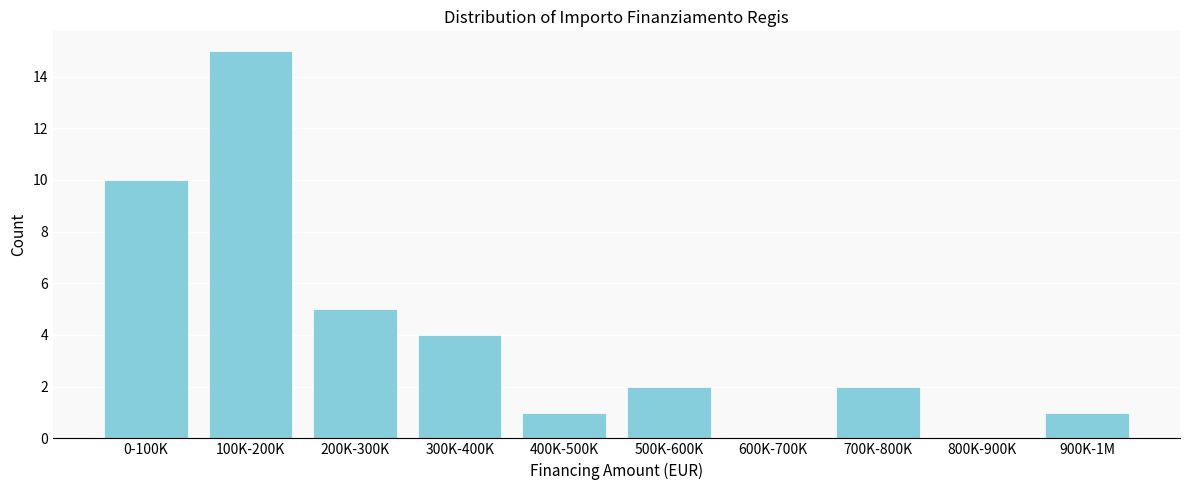

Reading left to right, transcribe all the data shown in this chart.

0-100K=10	100K-200K=15	200K-300K=5	300K-400K=4	400K-500K=1	500K-600K=2	600K-700K=0	700K-800K=2	800K-900K=0	900K-1M=1